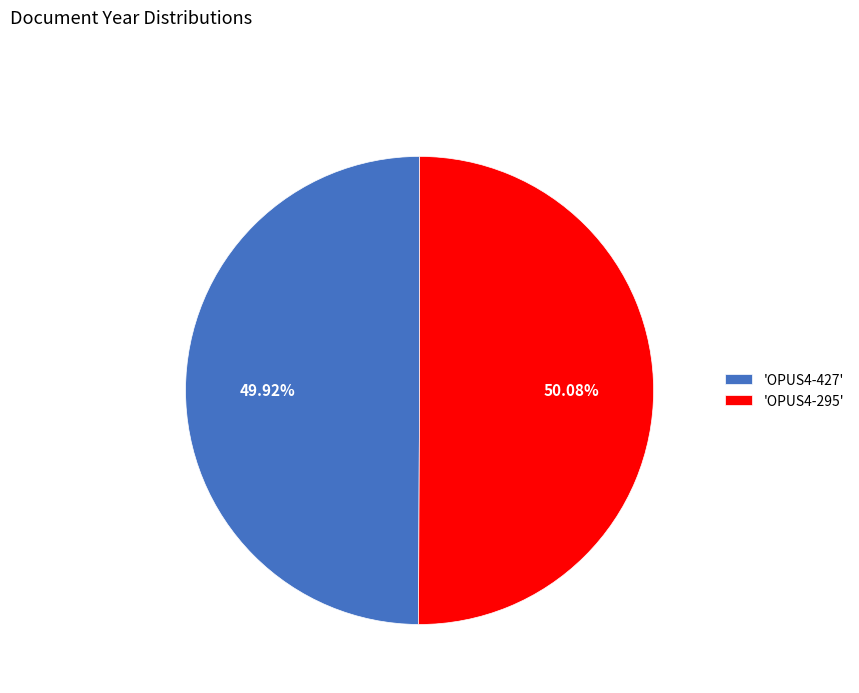

Is there any slice that represents more than half of the pie?

Yes